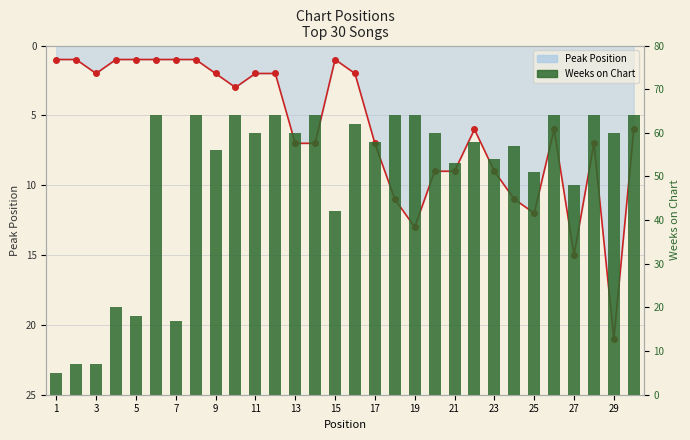

Reading left to right, extract all data points from this chart.

5	7	7	20	18	64	17	64	56	64	60	64	60	64	42	62	58	64	64	60	53	58	54	57	51	64	48	64	60	64